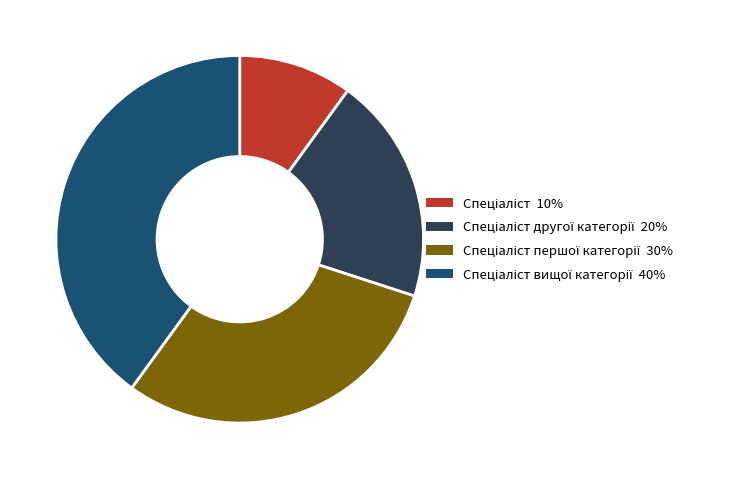

Is there a majority slice in this chart?

No